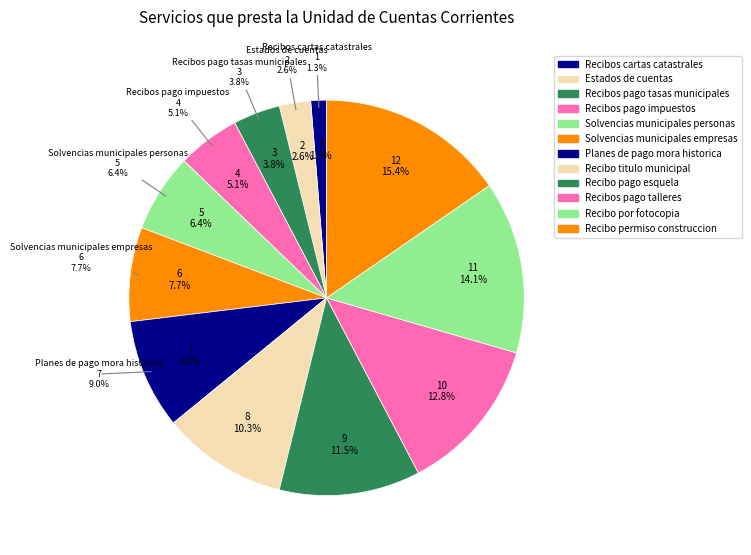

How many slices are in this pie chart?

12